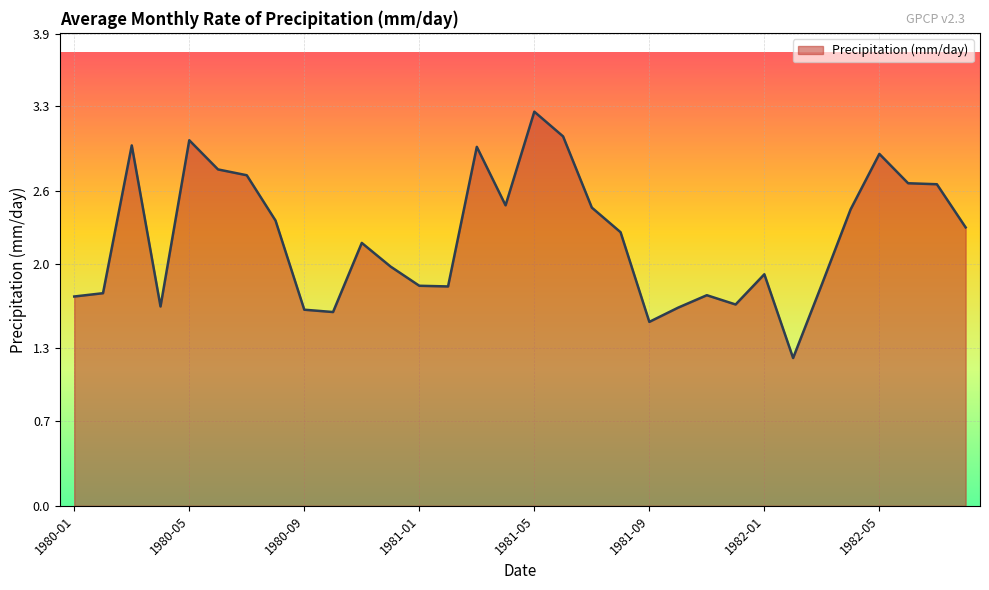

What is the difference between the maximum and minimum values?

2.0